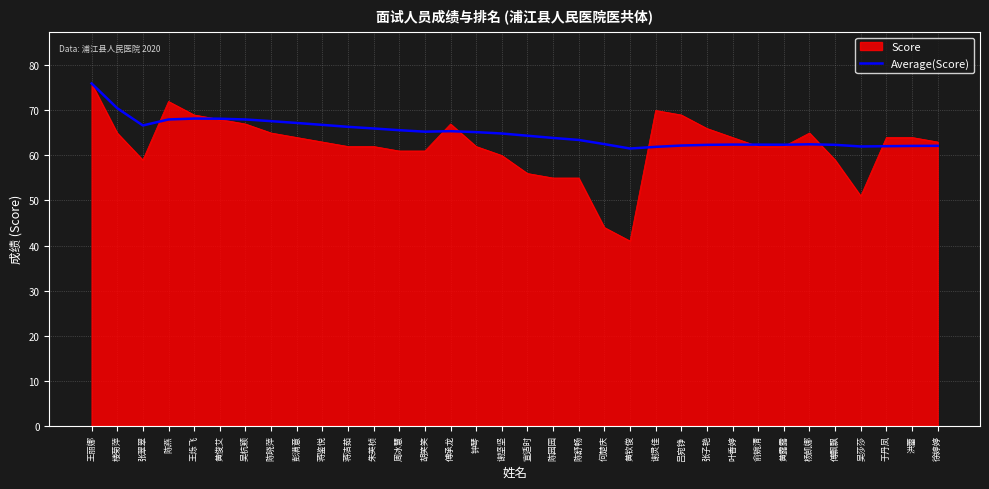

What is the minimum value shown in the chart?

41.0